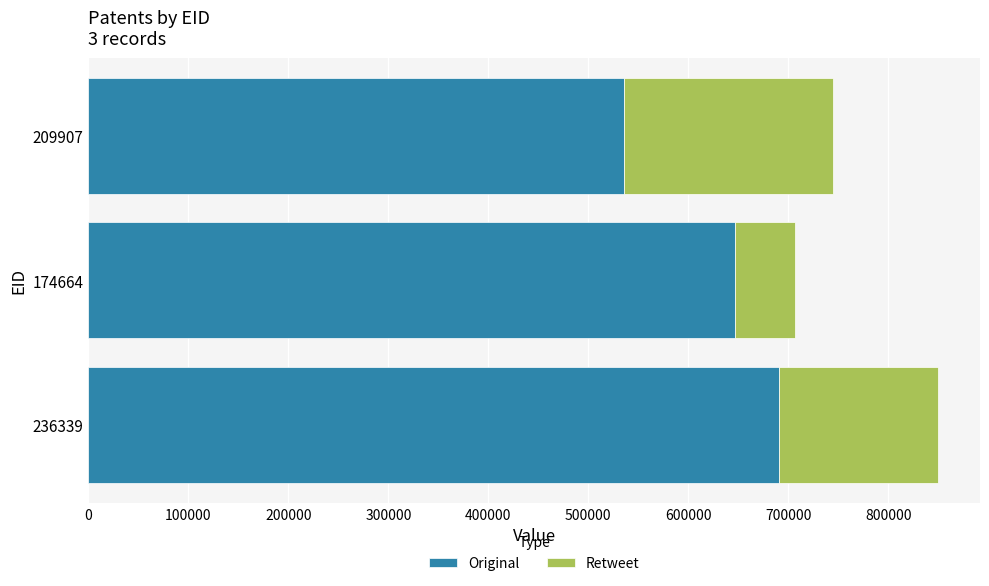

Which category has the highest value in the Original series?

236339